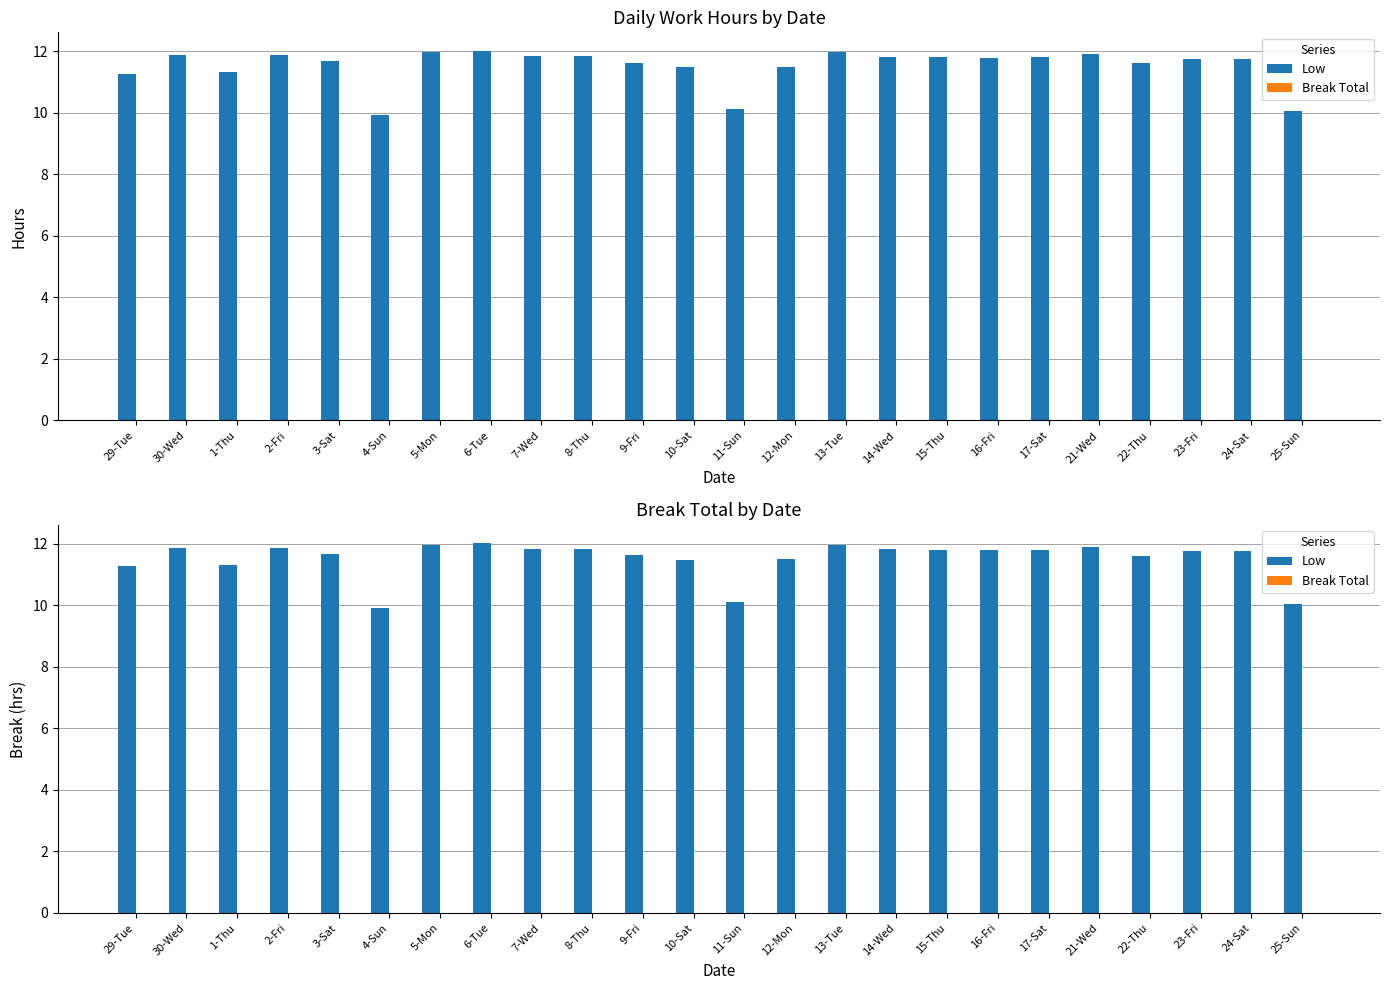

Which label corresponds to the smallest value in the chart?

29-Tue